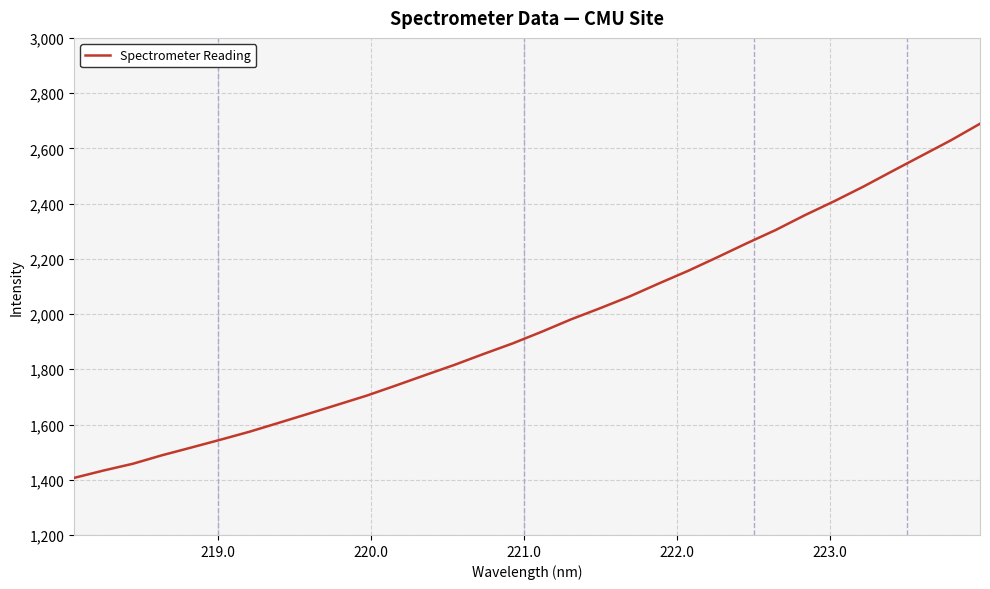

What is the average value?

1962.5